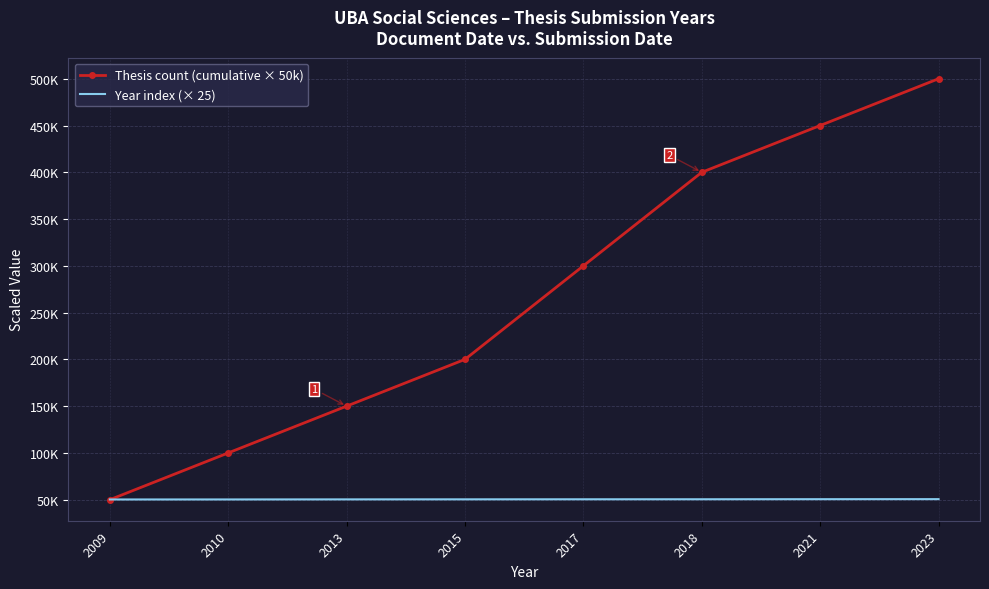

Between 2010 and 2021, which series saw the biggest shift?

Thesis count (cumulative × 50k)